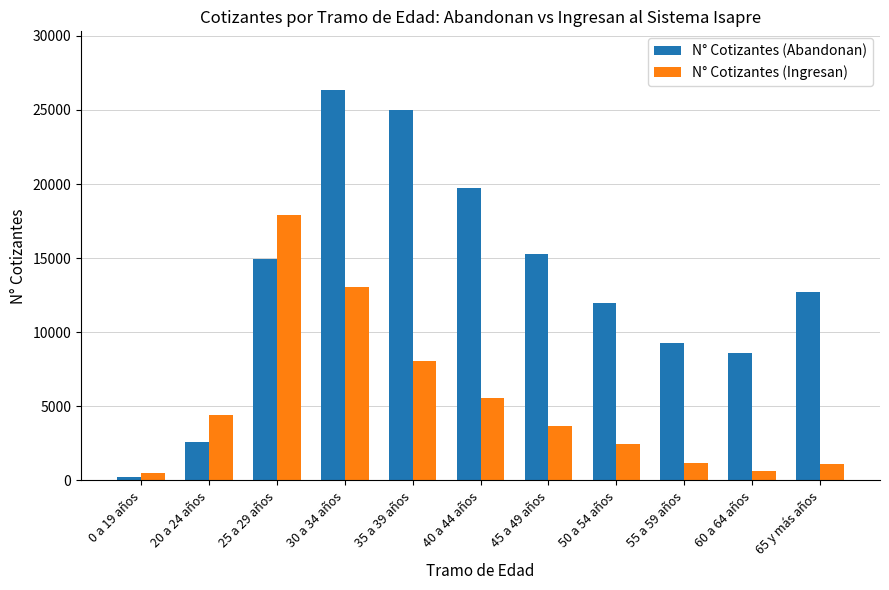

List the series in order of their peak value, highest first.

N° Cotizantes (Abandonan), N° Cotizantes (Ingresan)